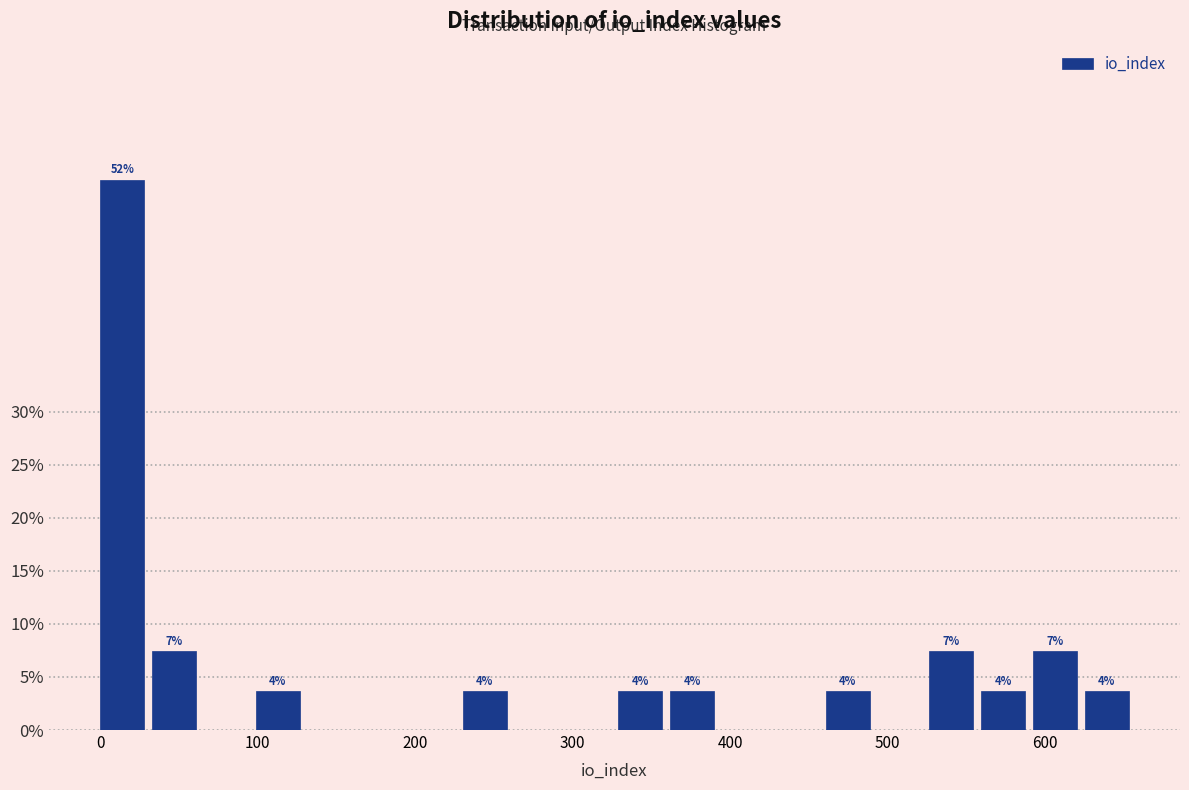

Read against the x-axis, roughly where is the centre of the tallest bar?

10